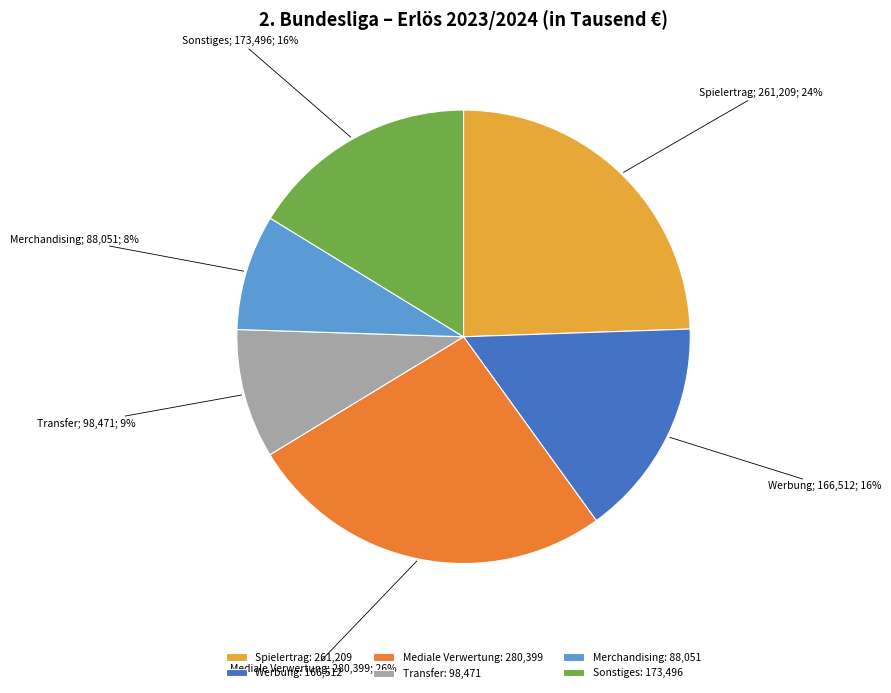

How many slices are in this pie chart?

6